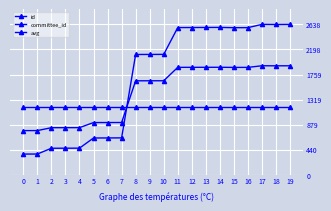

Is this an area chart (filled region under the line)?

No